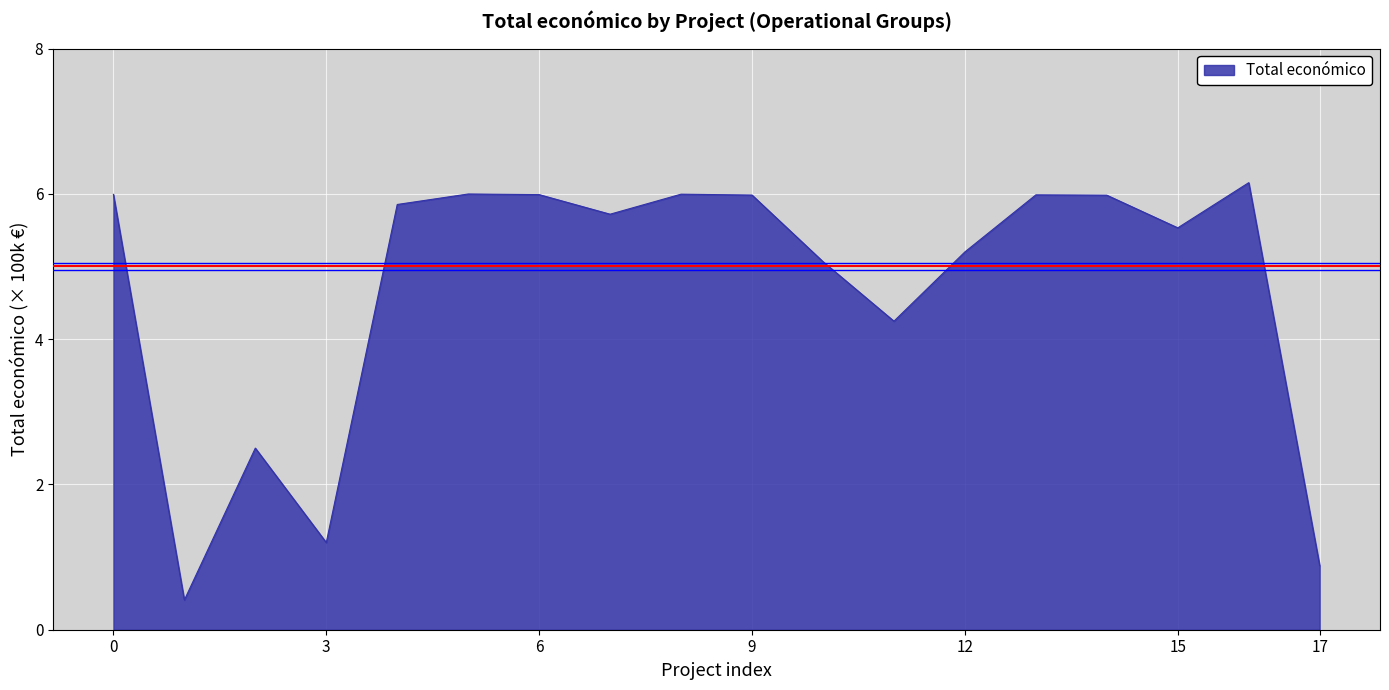

What is the smallest value displayed?

0.4